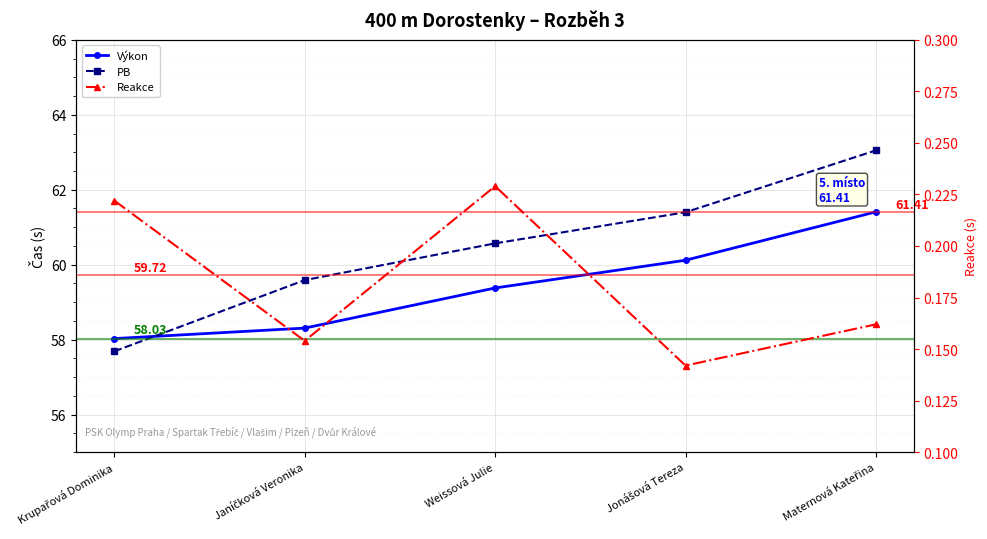

What position from the right is Jonášová Tereza?

2